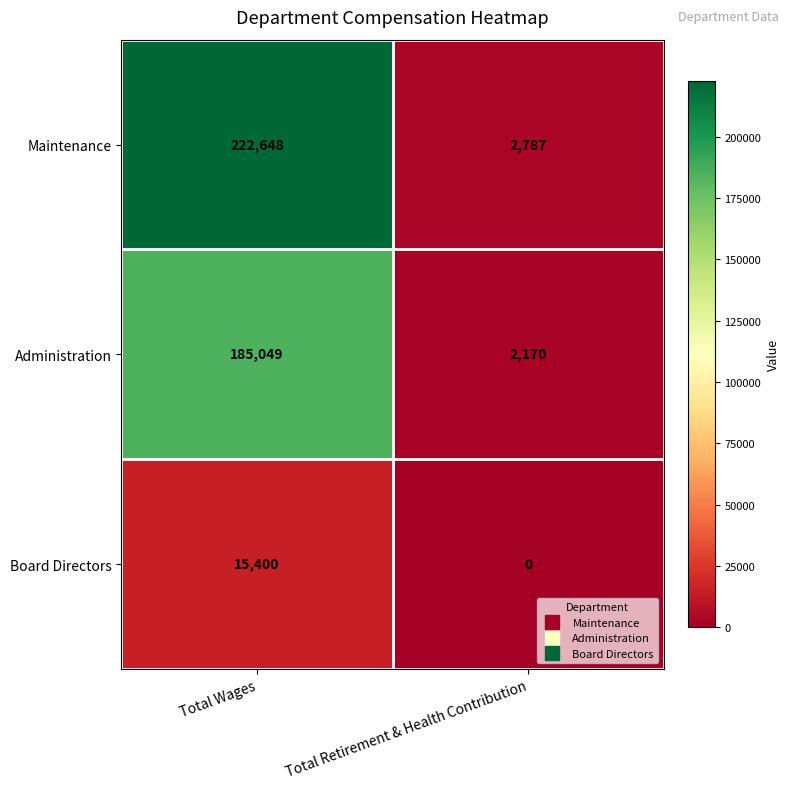

Which series has the largest range (max minus min)?

Maintenance